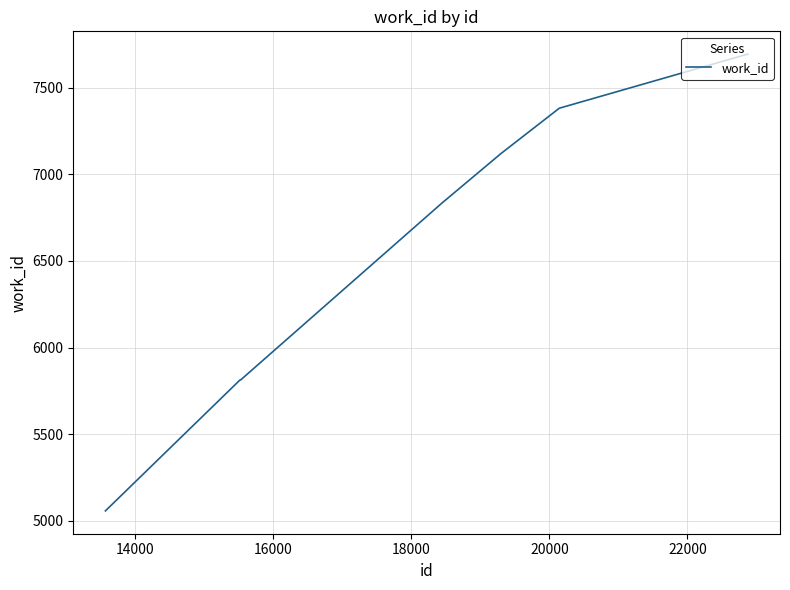

What is the greatest value displayed?

7694